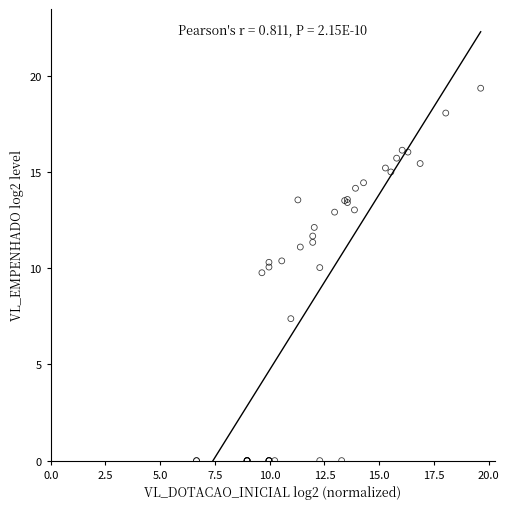

What Y value in the scatter plot is closest to 9?

9.8